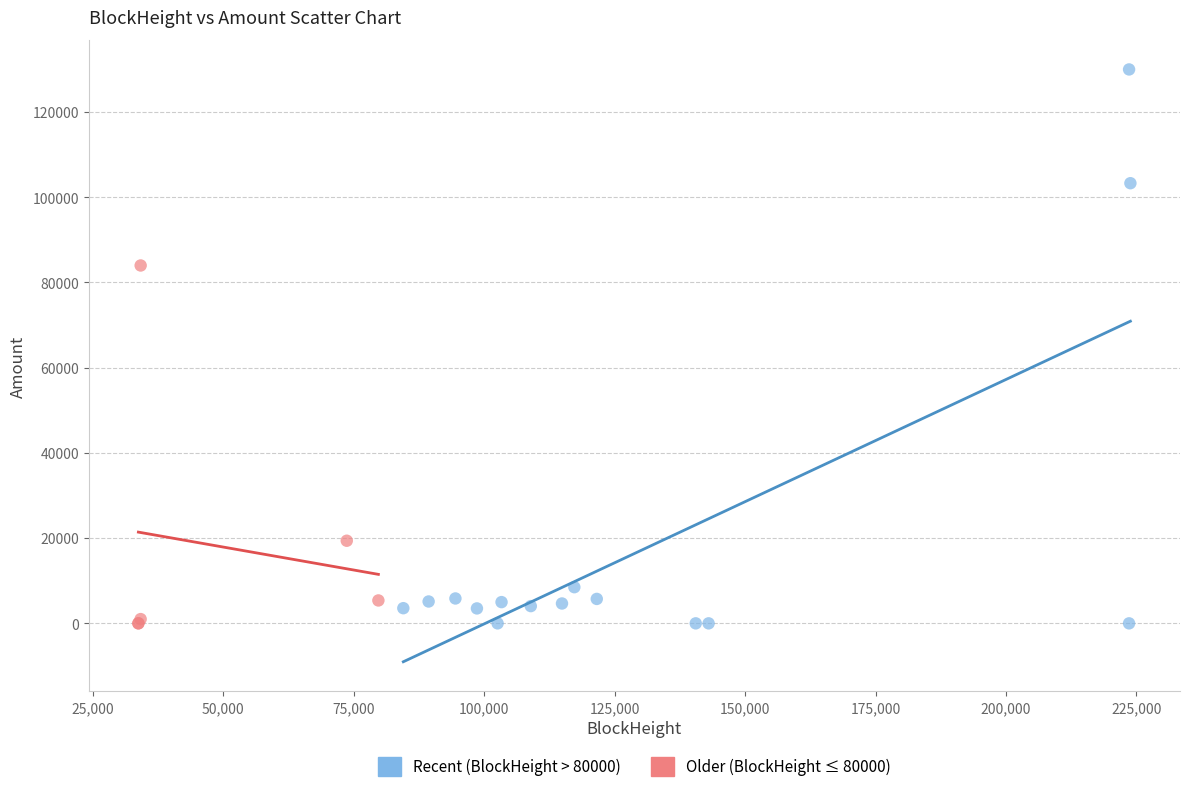

Which series has the largest Y range (max minus min)?

Recent (BlockHeight > 80000)